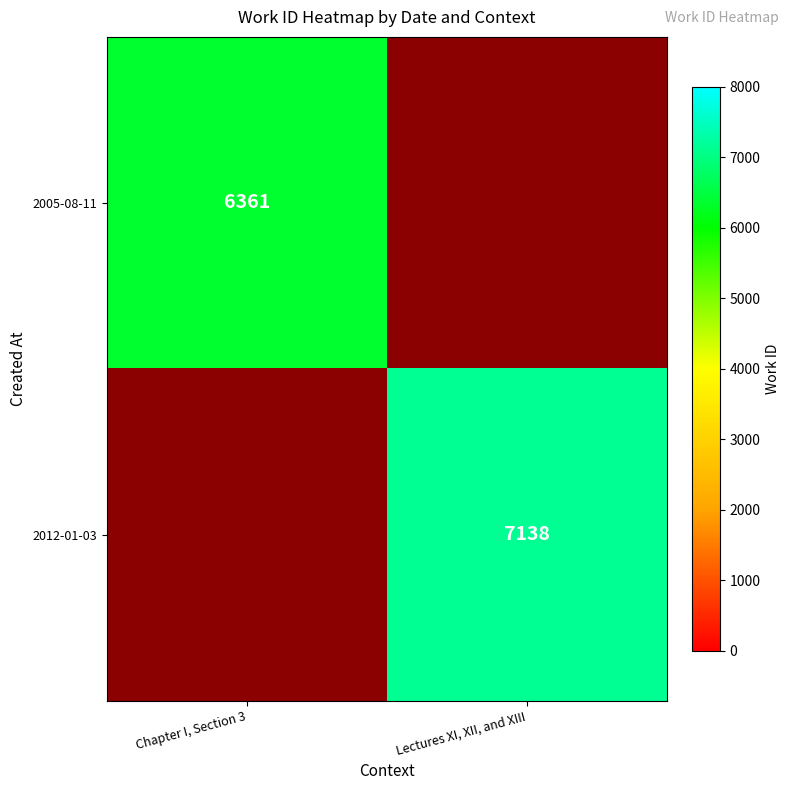

The 2005-08-11 series shows 2510.1 at Chapter I, Section 3. True or false?

False